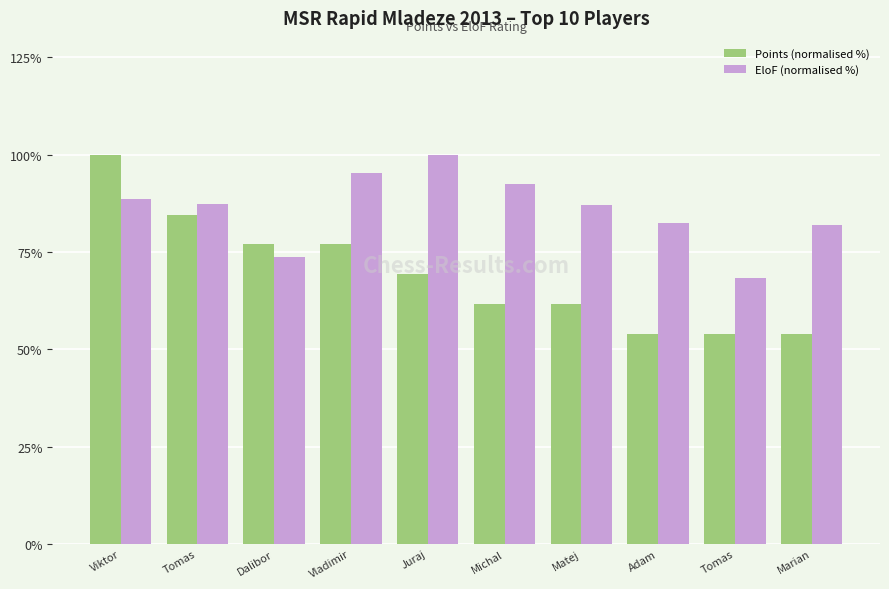

Rank the series by their maximum value, from highest to lowest.

Points (normalised %), EloF (normalised %)